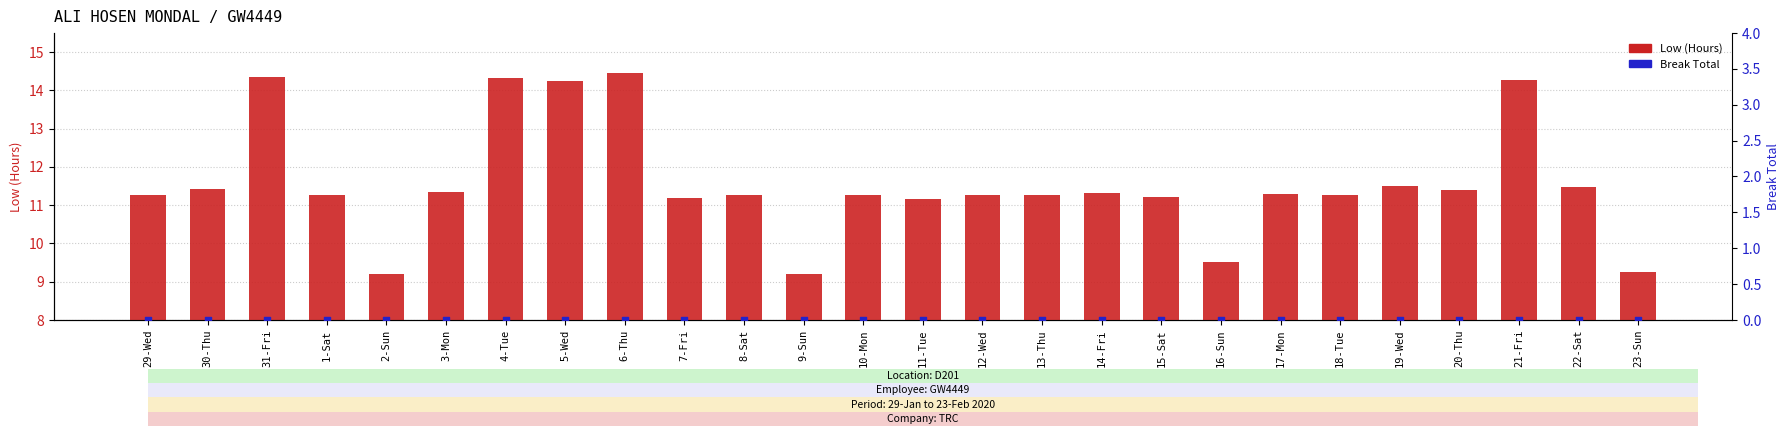

At which category is the sum across all series the highest?

6-Thu